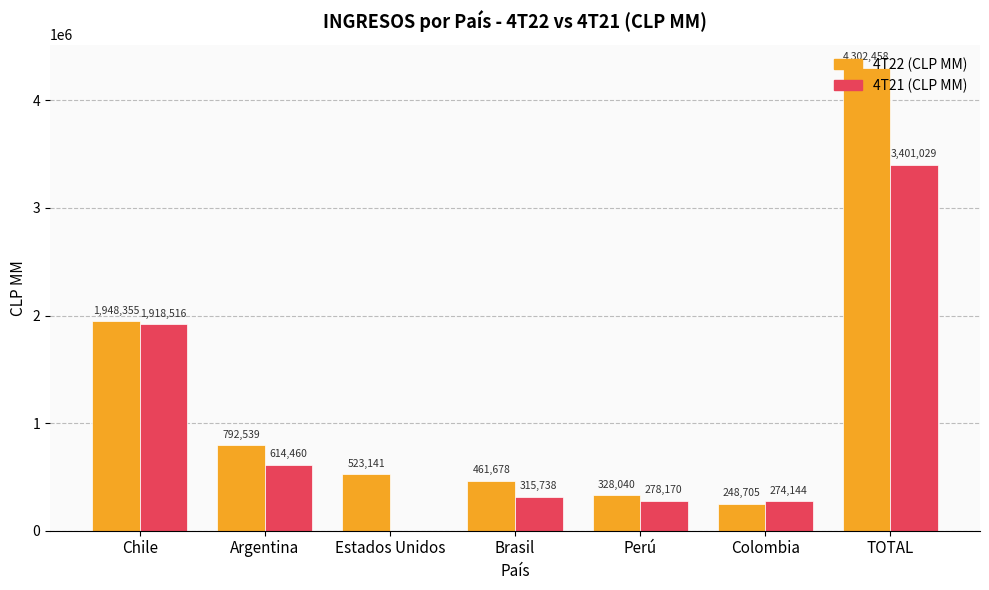

The 4T22 (CLP MM) series shows 2894266.4 at Chile. True or false?

False